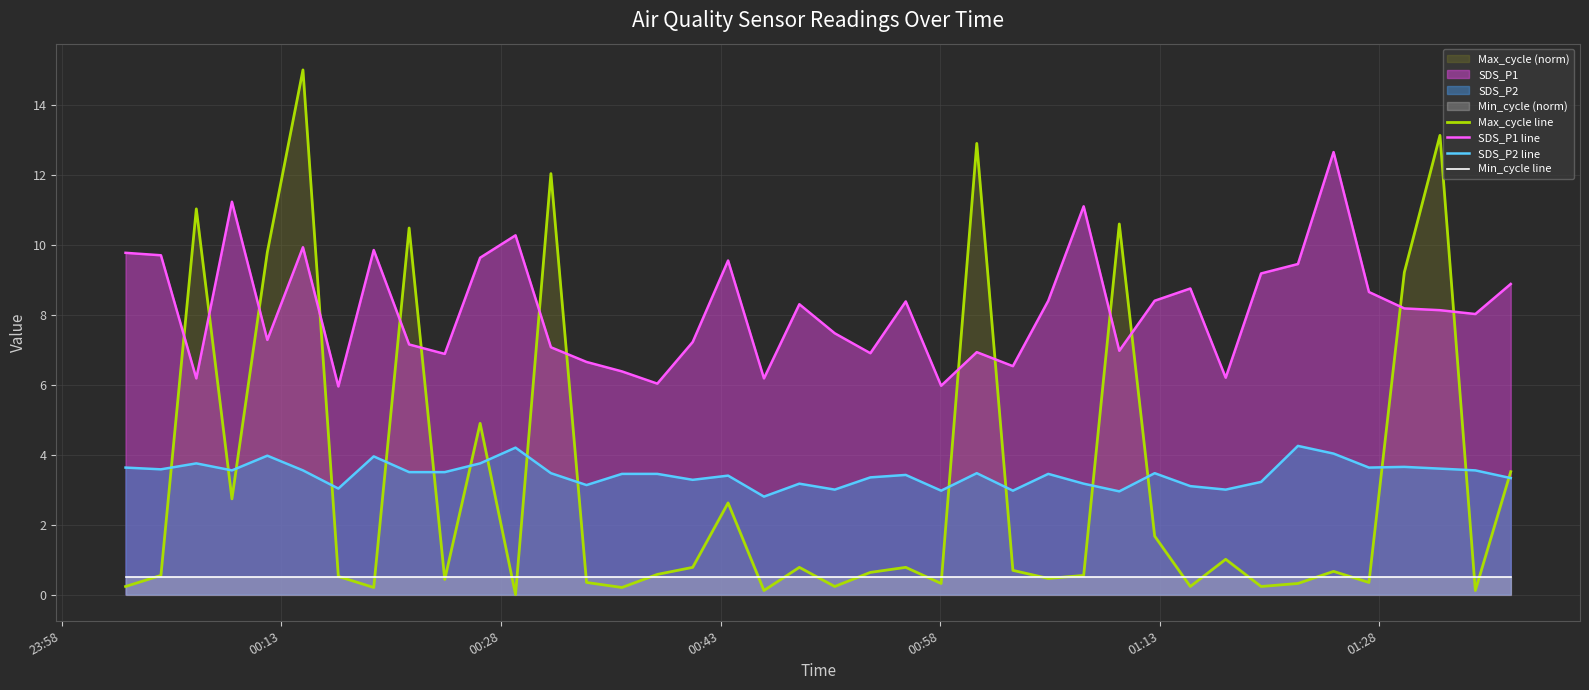

How many series are shown in this chart?

4